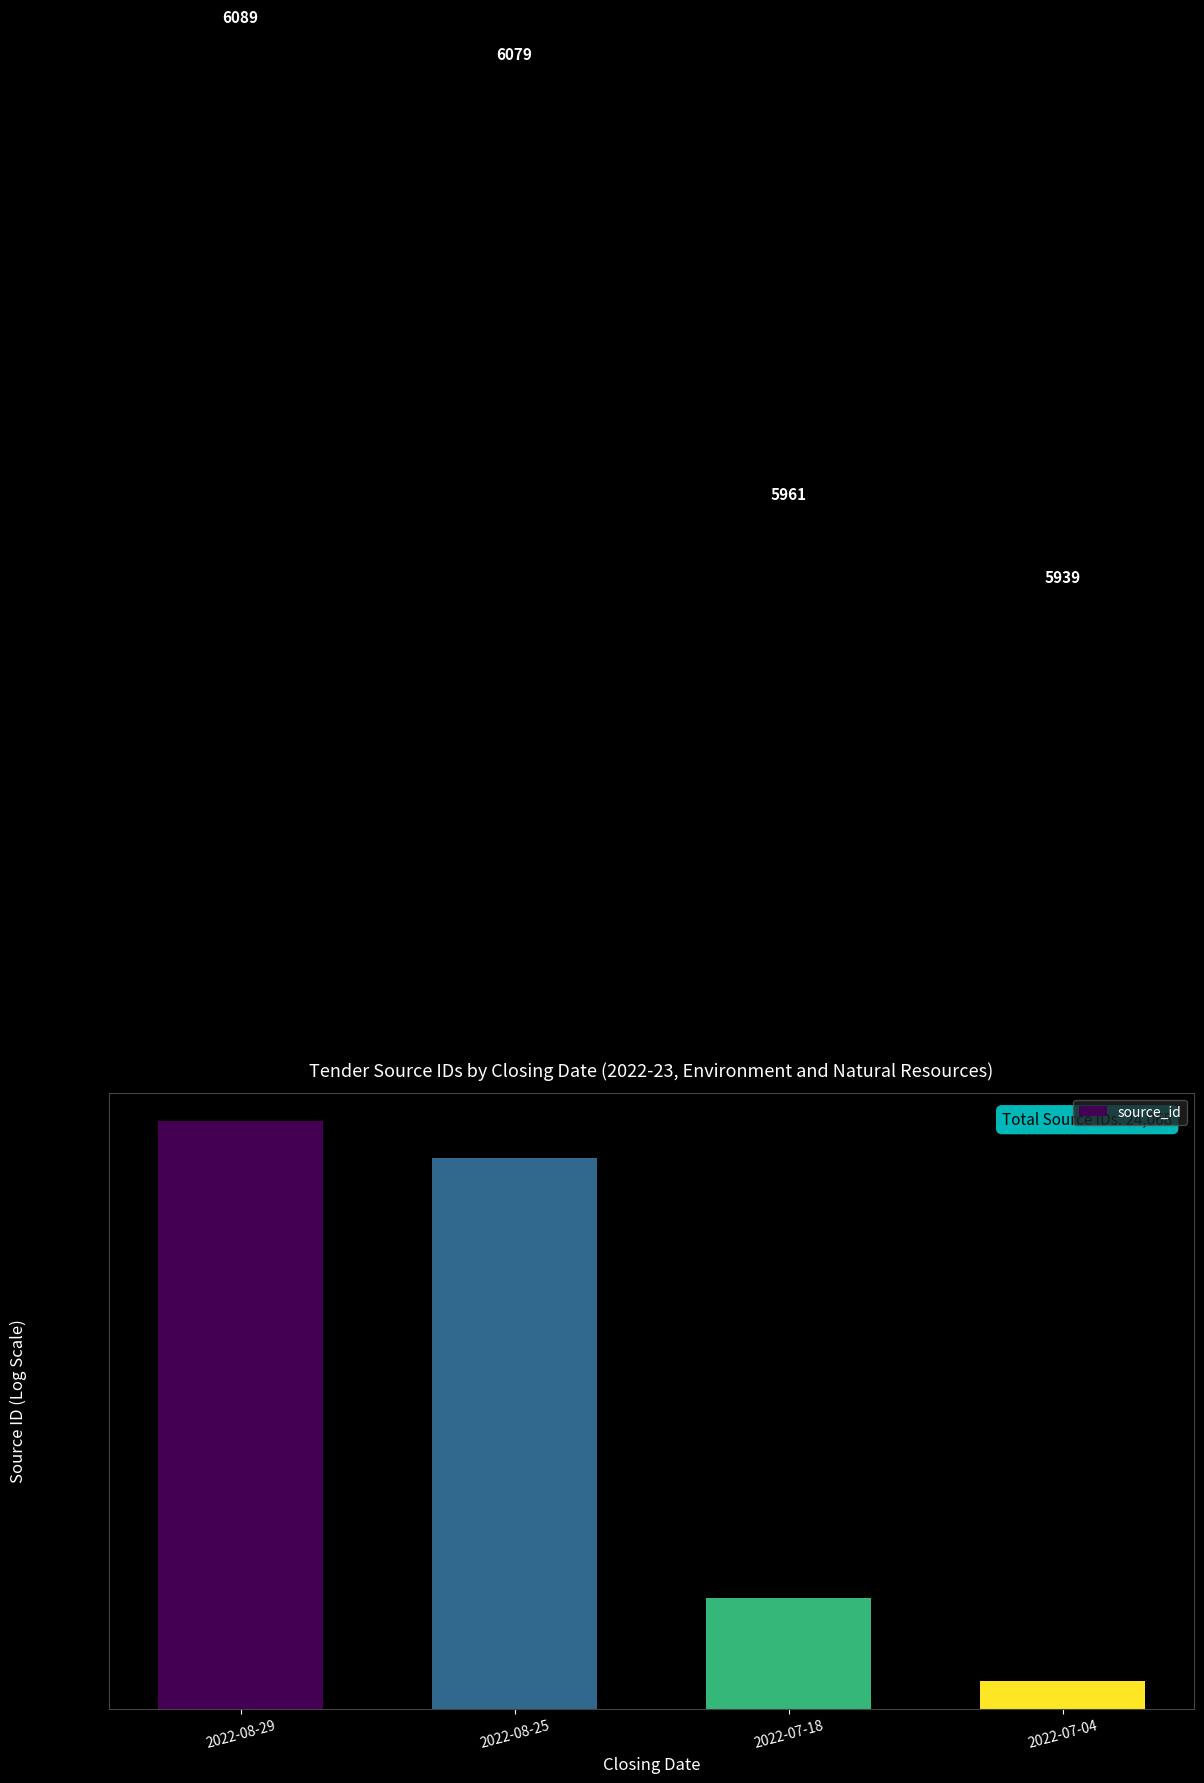

Rank the categories by value from lowest to highest.

2022-07-04, 2022-07-18, 2022-08-25, 2022-08-29